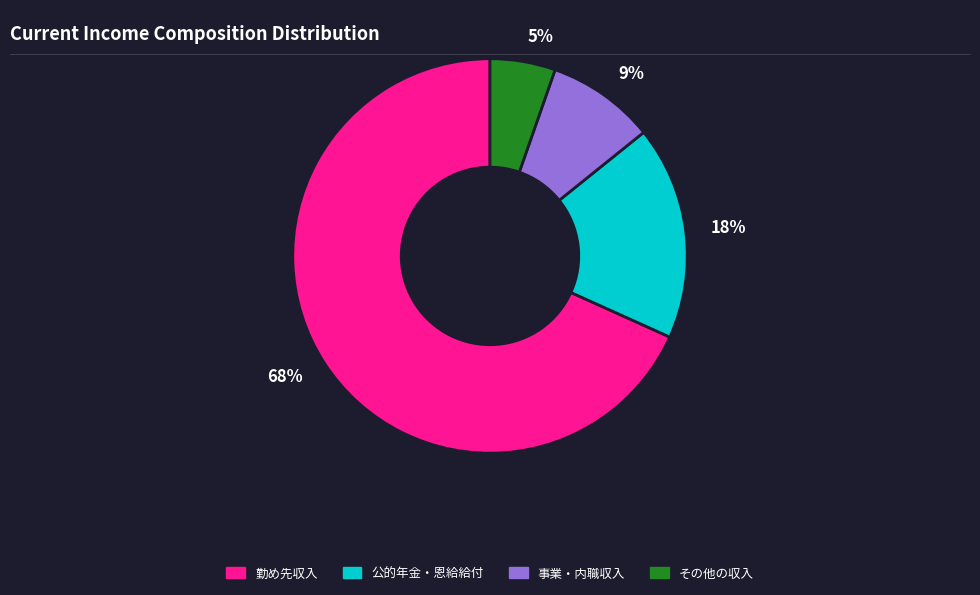

Combined, do 68% and 9% account for over 50%?

Yes